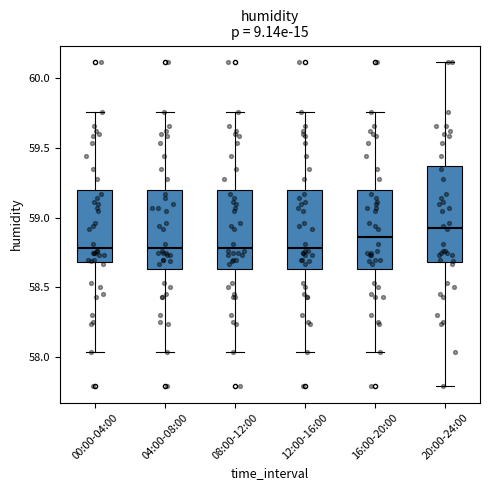

Reading left to right, read every box against the y-axis: the position of its median line, the range the box covers, and the ends of its whiskers. The values are not printed on the chart, so give them approximately, as read against the axis.

00:00-04:00: median 58.80, box 58.70 to 59.20, whiskers 58.05 to 59.75
04:00-08:00: median 58.80, box 58.65 to 59.20, whiskers 58.05 to 59.75
08:00-12:00: median 58.80, box 58.65 to 59.20, whiskers 58.05 to 59.75
12:00-16:00: median 58.80, box 58.65 to 59.20, whiskers 58.05 to 59.75
16:00-20:00: median 58.85, box 58.65 to 59.20, whiskers 58.05 to 59.75
20:00-24:00: median 58.95, box 58.70 to 59.35, whiskers 57.80 to 60.10